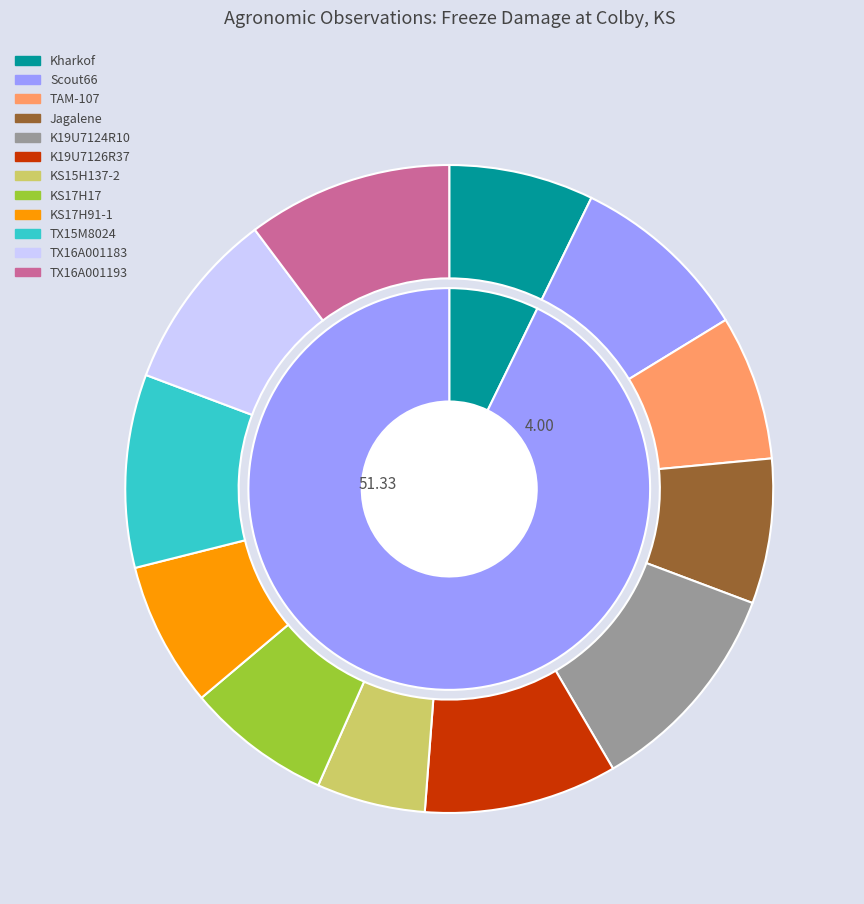

To the nearest percent, what is the combined percentage of TX16A001193 and K19U7124R10?

21%